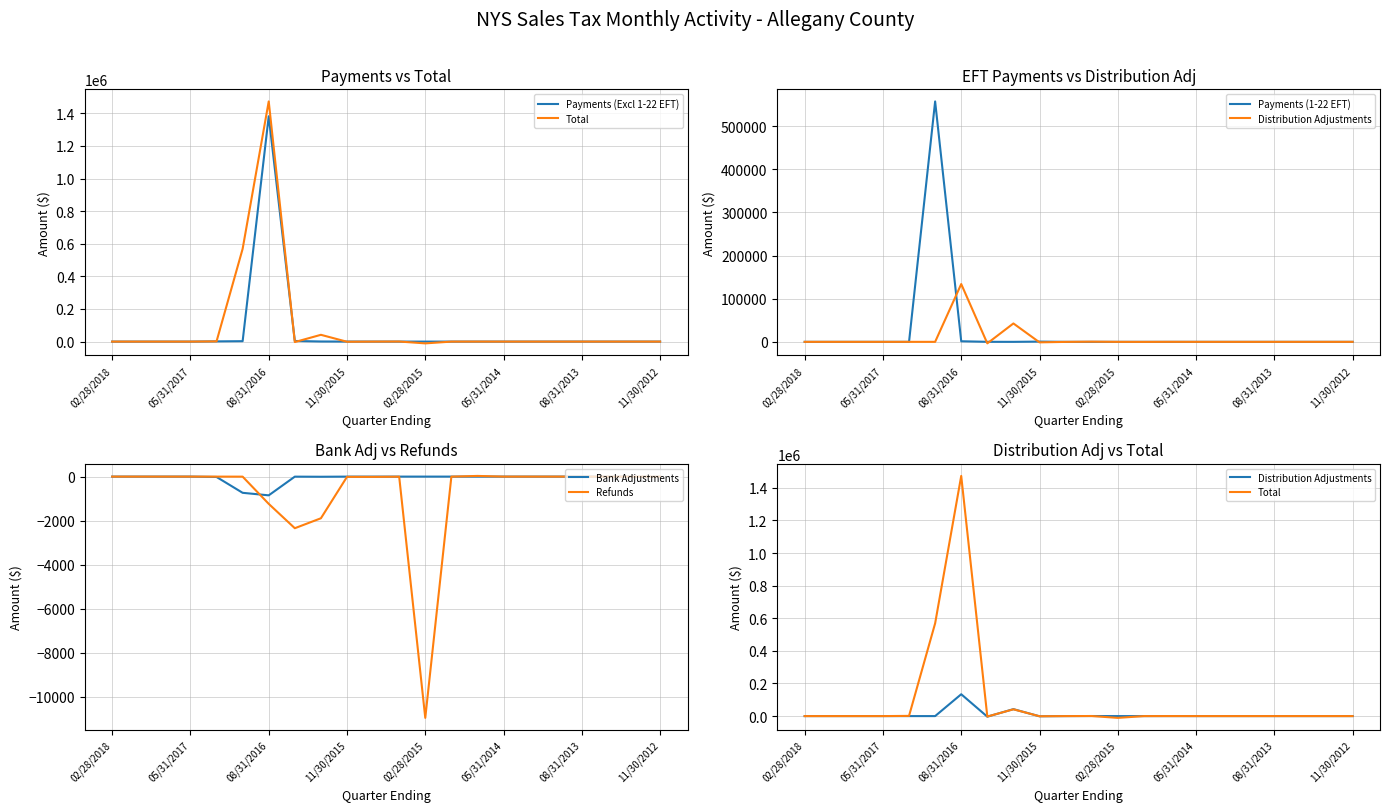

What is the sum of all Total values?

2070543.9